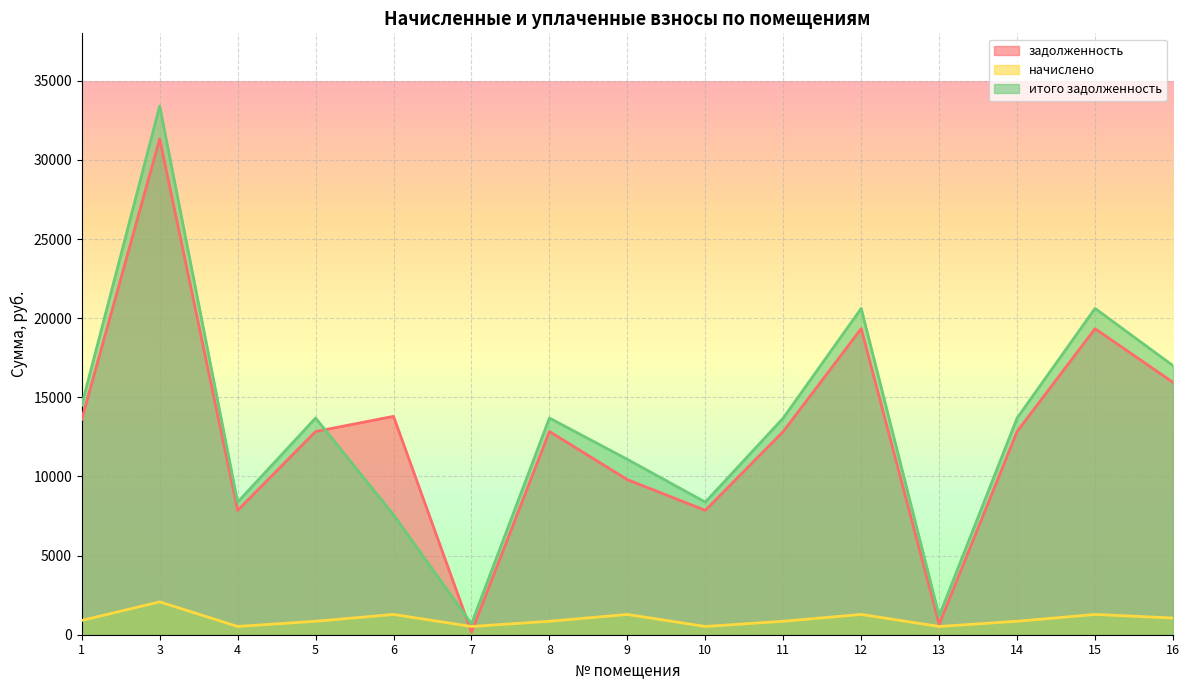

Between 6 and 12, which series saw the biggest shift?

итого задолженность